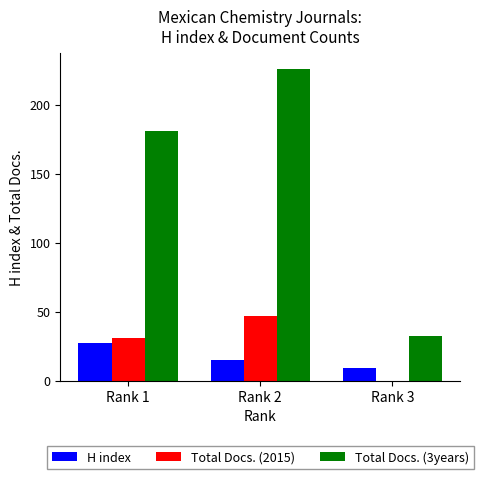

Which series has the widest spread of values?

Total Docs. (3years)